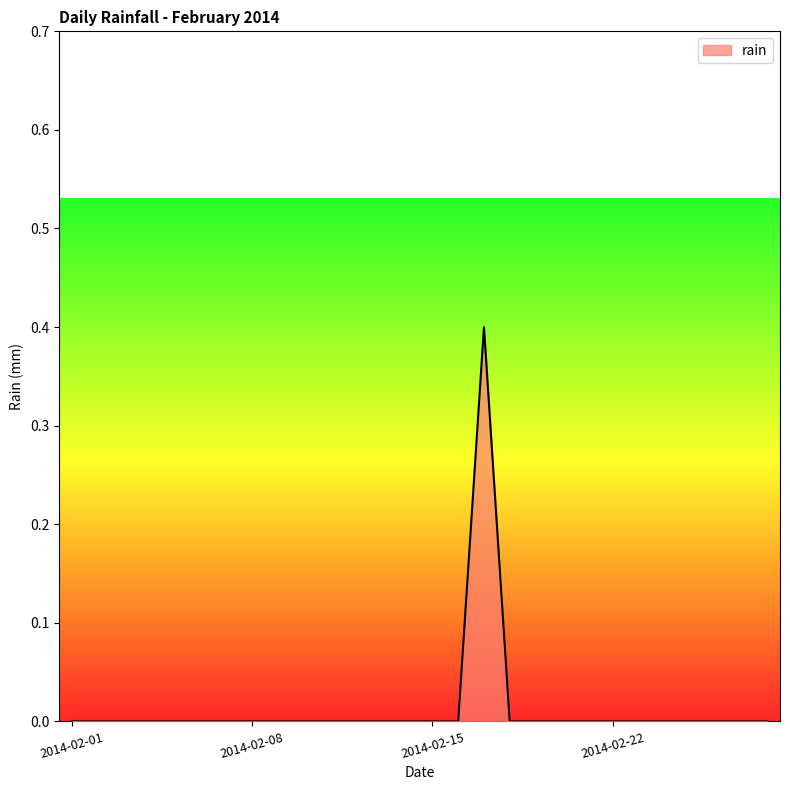

What is the greatest value displayed?

0.4